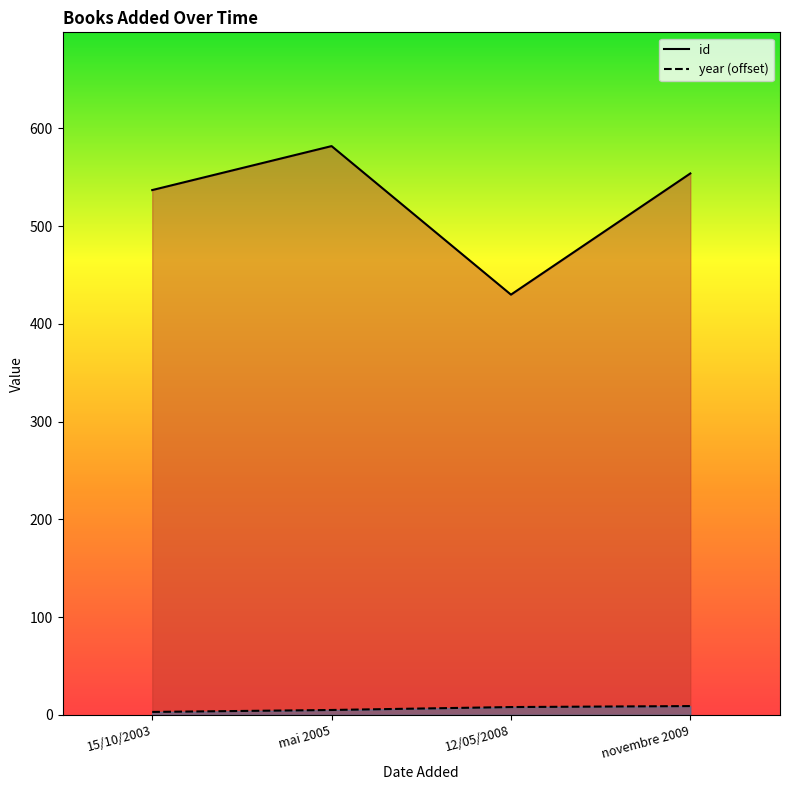

Reading right to left, extract all data points from this chart.

id: novembre 2009=554	12/05/2008=430	mai 2005=582	15/10/2003=537
year (offset): novembre 2009=9	12/05/2008=8	mai 2005=5	15/10/2003=3